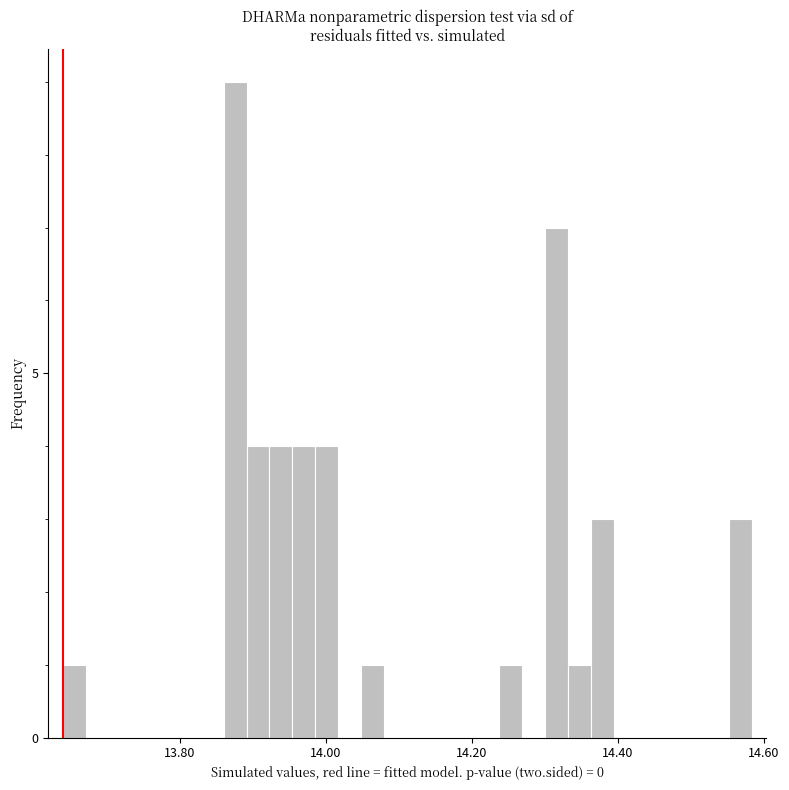

Around what value on the x-axis is the tallest bar? Give the approximate position of its centre, as read against the axis.

13.88